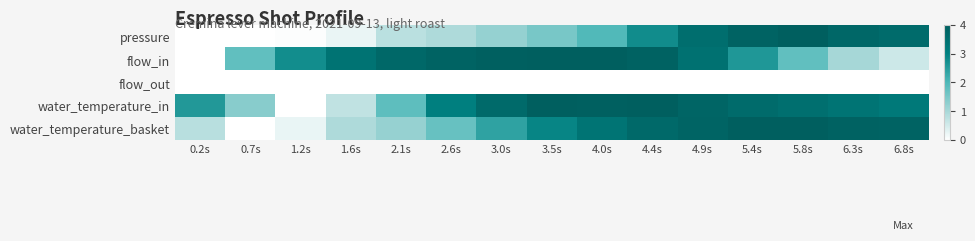

Rank the series at 0.7s from highest to lowest value.

flow_in, water_temperature_in, pressure, flow_out, water_temperature_basket